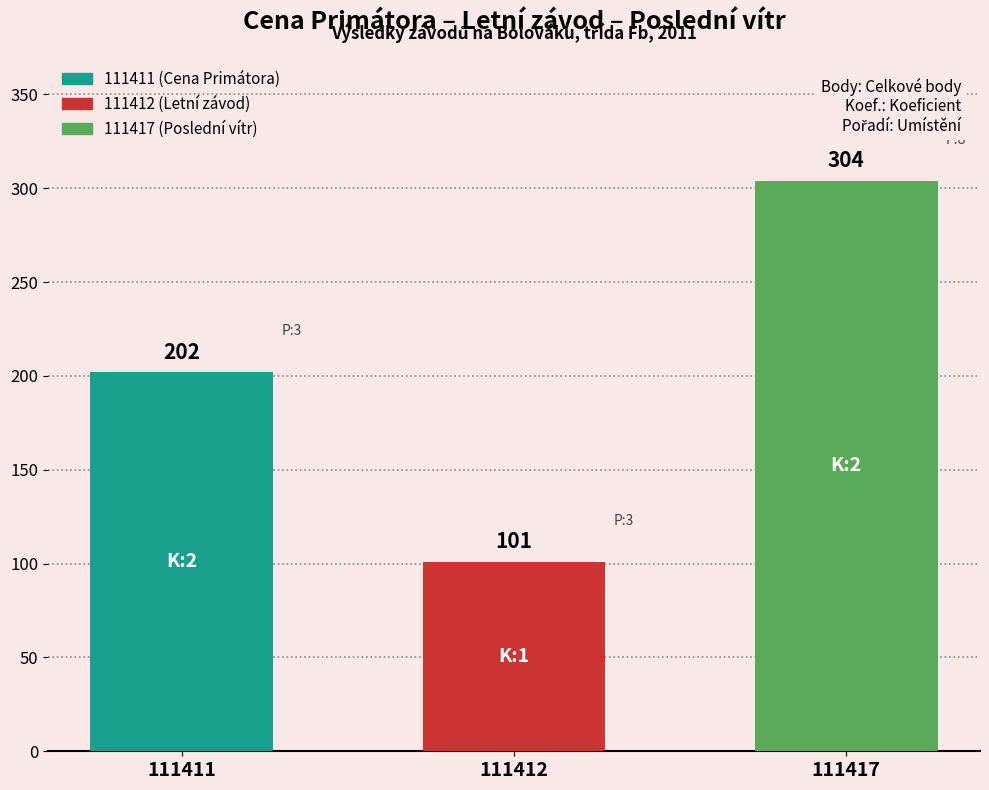

Reading left to right, list all the values displayed in this chart.

111411=202	111412=101	111417=304